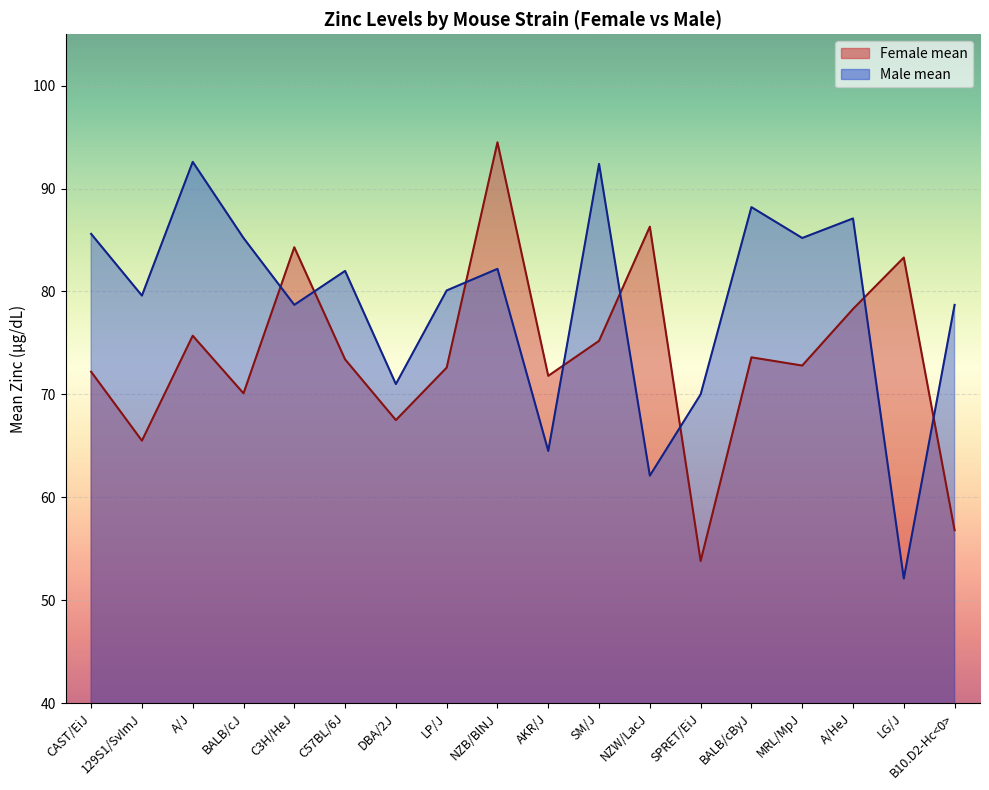

What is the label of the 2nd point from the right?

LG/J